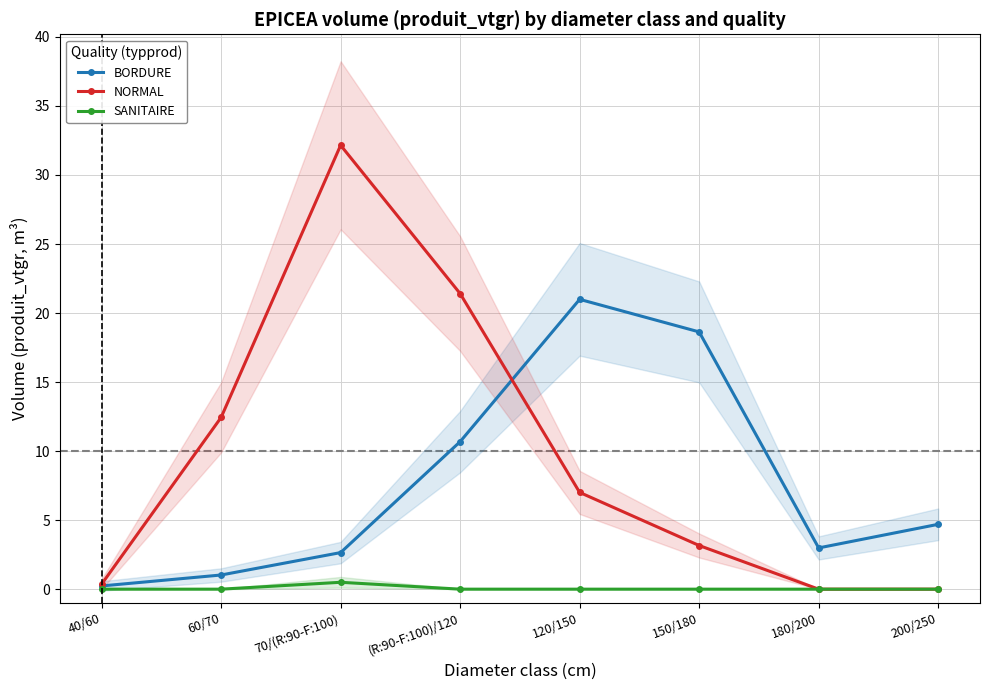

What is the label of the 2nd point from the right?

180/200